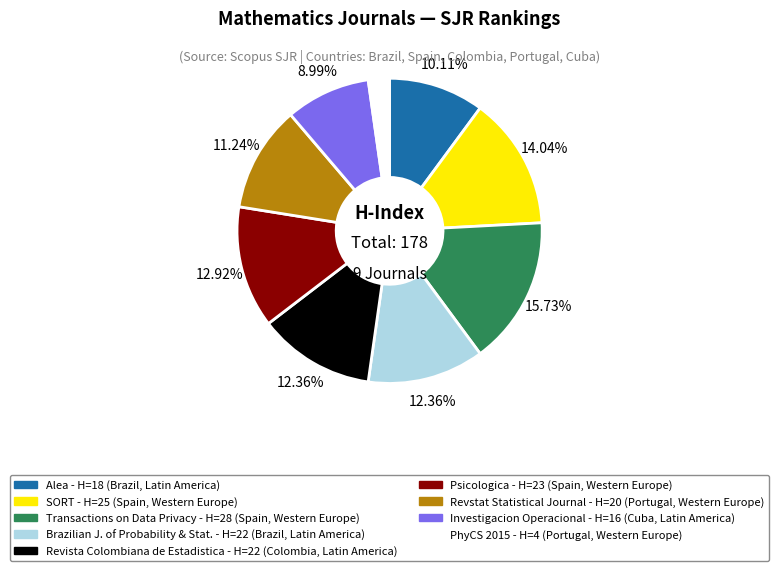

Does any single category account for the majority?

No